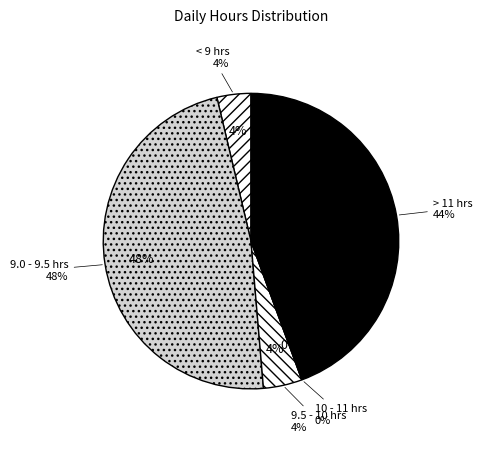

Does any single category account for the majority?

No